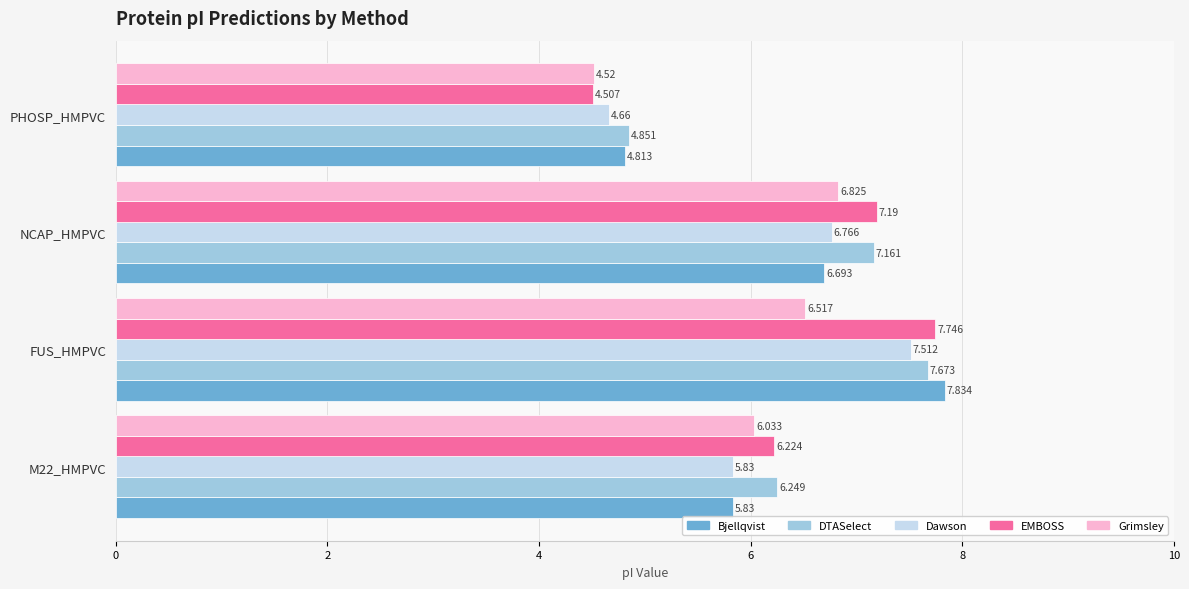

At how many categories does at least one series exceed 6?

3